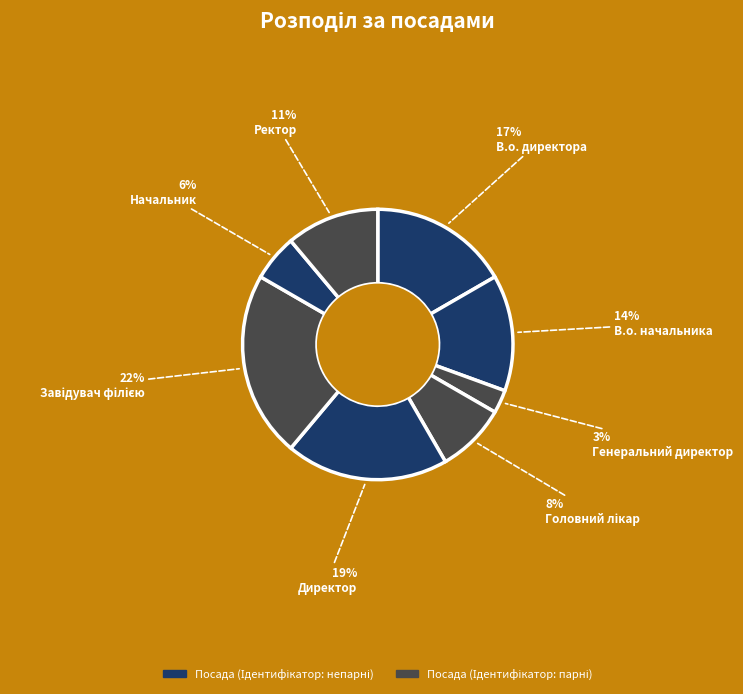

Which category has the biggest portion of the pie?

Завідувач філією